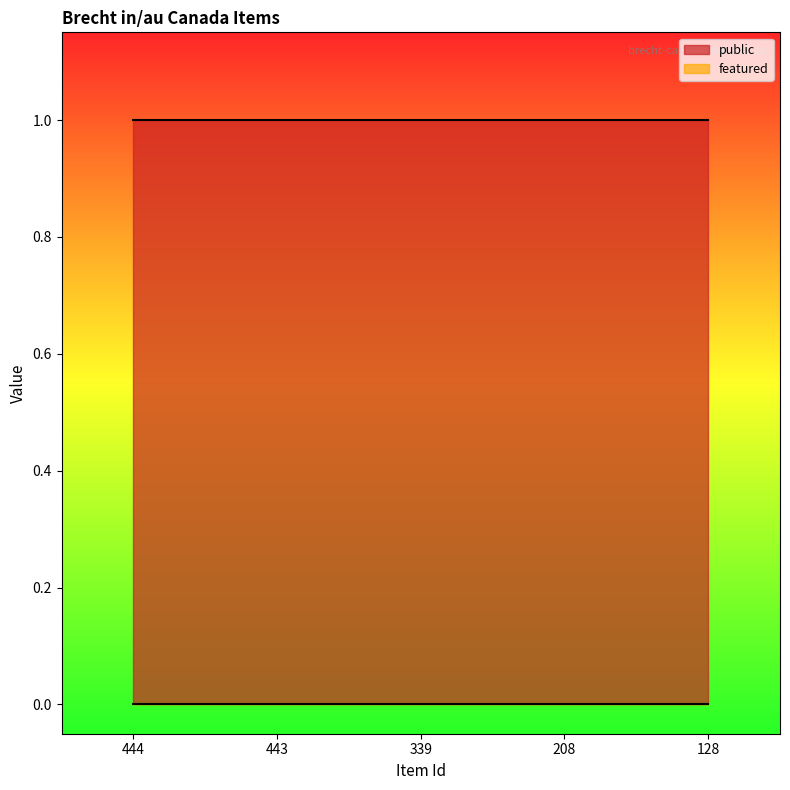

True or false: public and featured intersect in this chart.

False